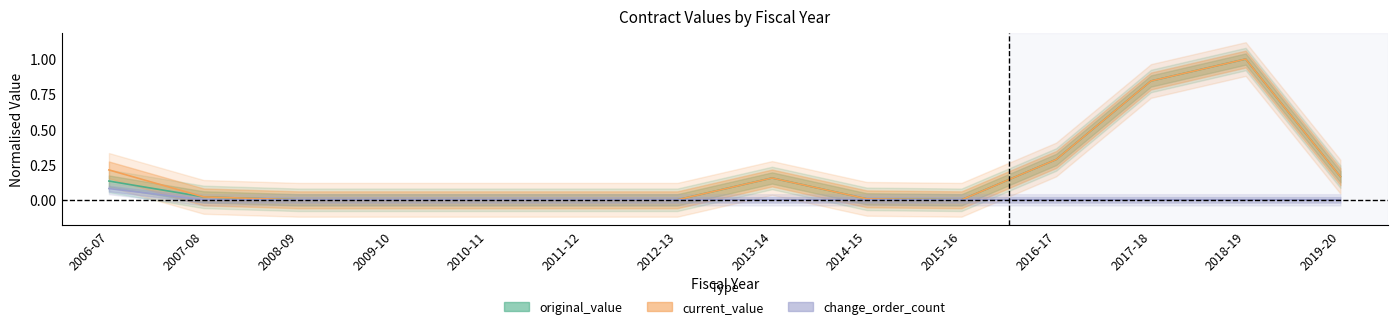

Which series has the largest total across all categories?

current_value